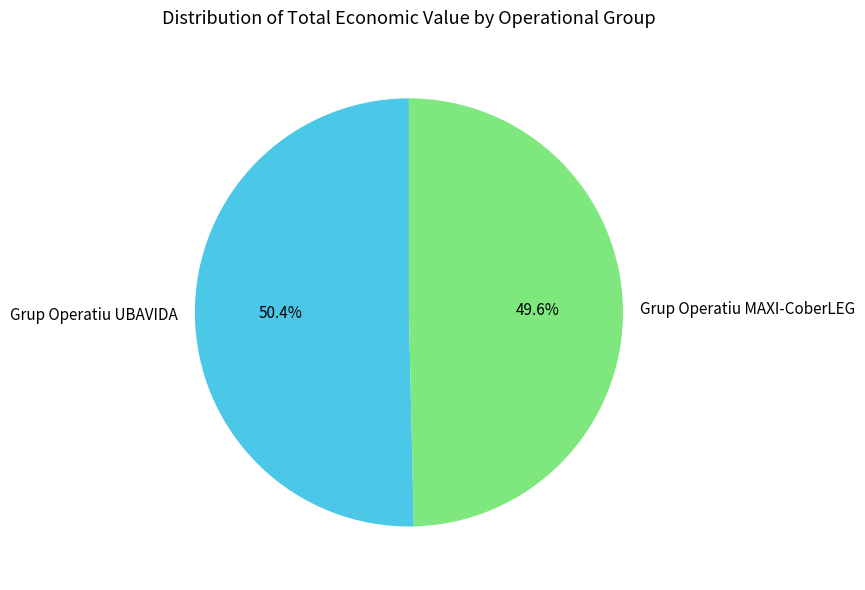

Combined, do Grup Operatiu UBAVIDA and Grup Operatiu MAXI-CoberLEG account for over 50%?

Yes